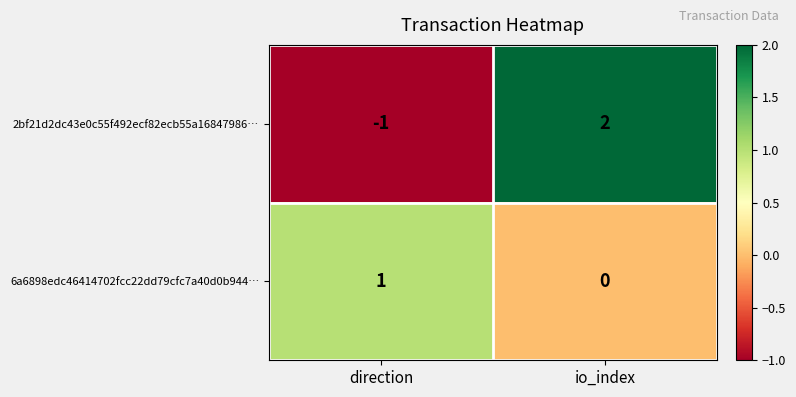

Rank the series by their maximum value, from highest to lowest.

2bf21d2dc43e0c55f492ecf82ecb55a16847986…, 6a6898edc46414702fcc22dd79cfc7a40d0b944…